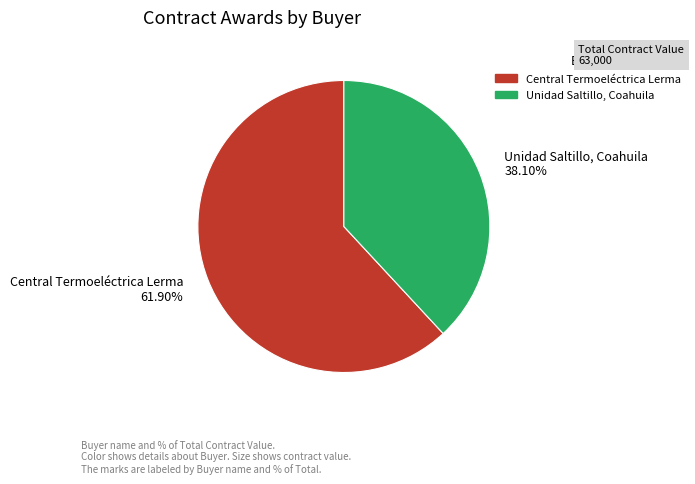

What is the smallest slice in the pie chart?

Unidad Saltillo, Coahuila